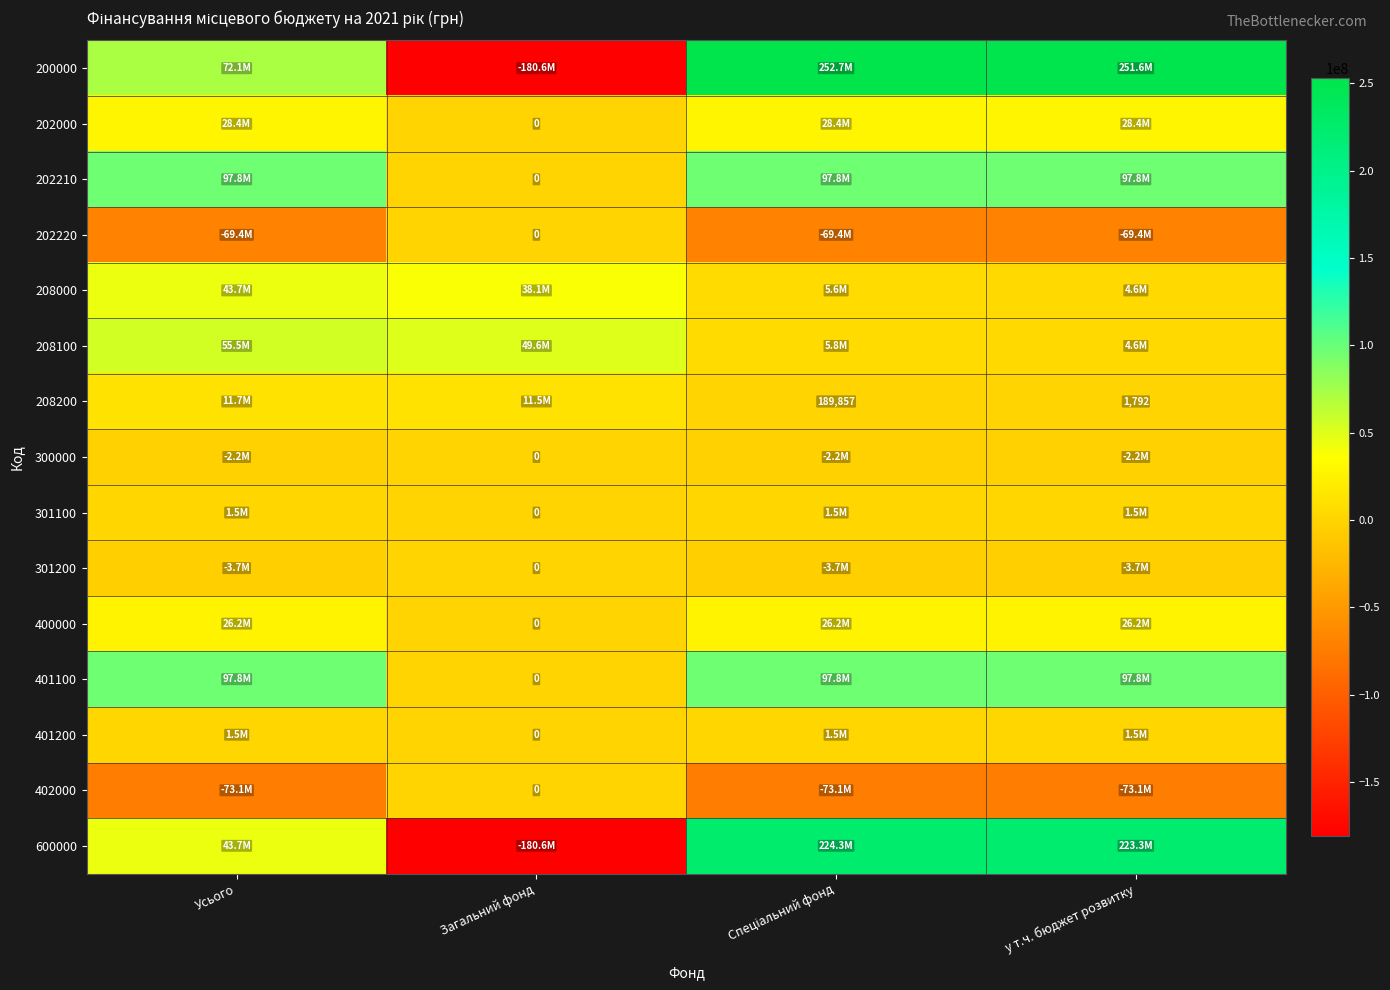

Which series has the largest range (max minus min)?

200000